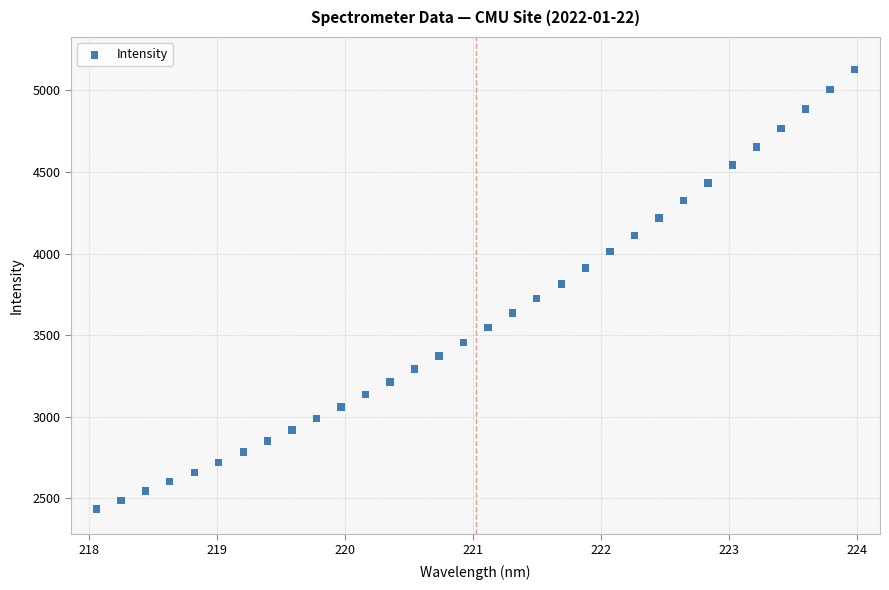

What is the range of X values (max minus min)?

5.9